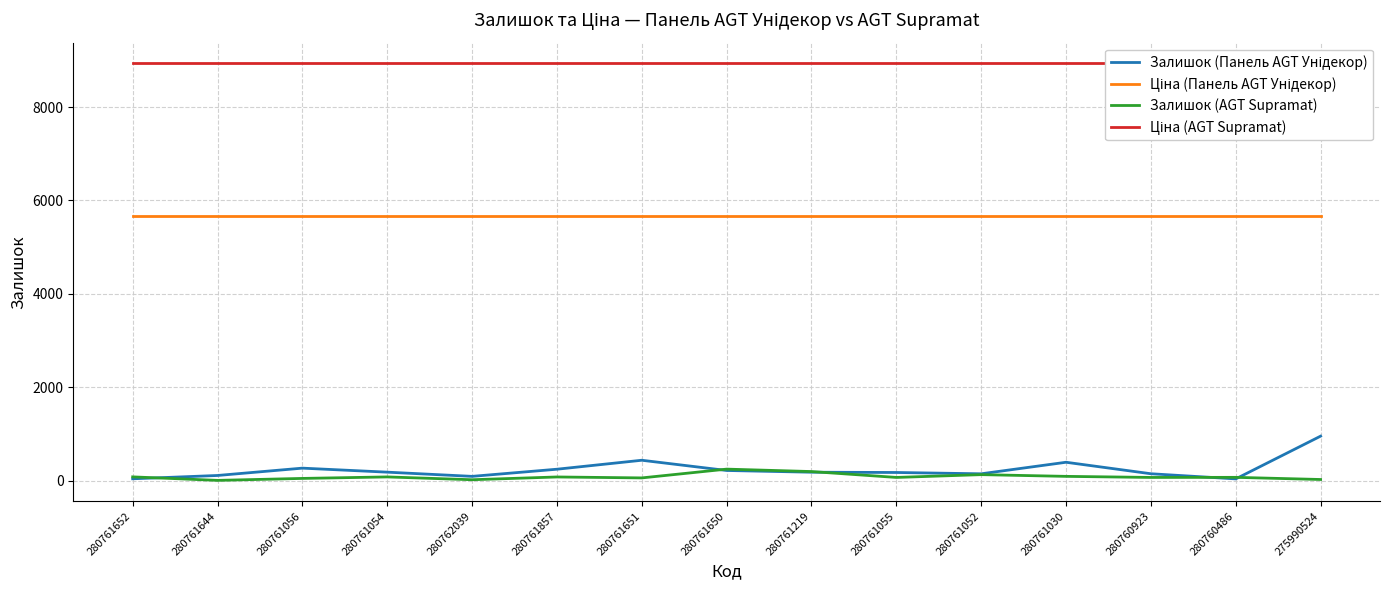

What is the spread (max minus min) of values at 280761056?

8884.1